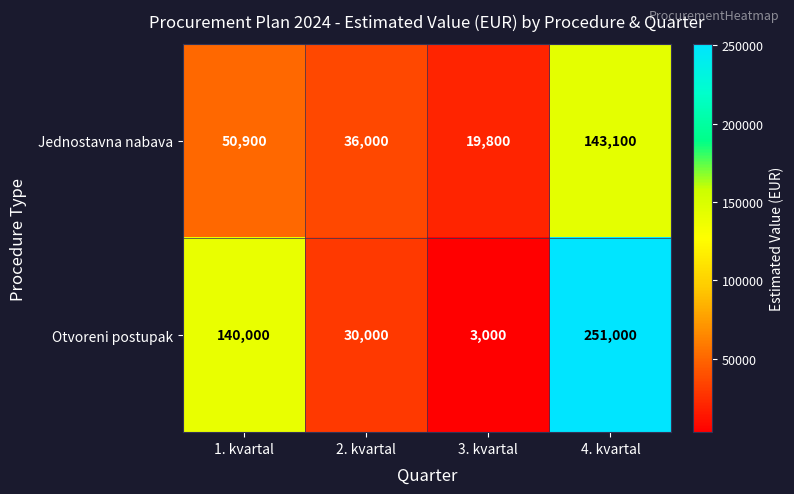

Count the Jednostavna nabava values in the range 36000 to 143100.

3